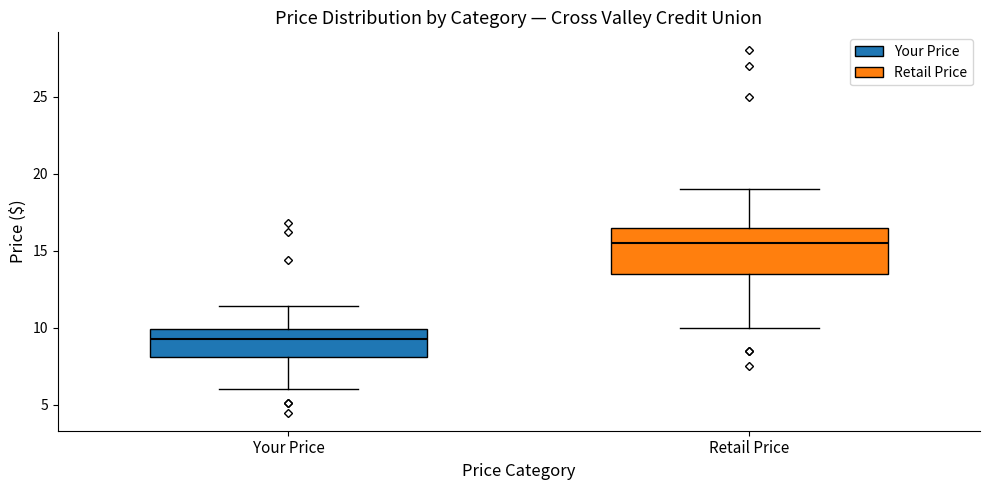

Reading left to right, read every box against the y-axis: the position of its median line, the range the box covers, and the ends of its whiskers. The values are not printed on the chart, so give them approximately, as read against the axis.

Your Price: median 9.5, box 8.0 to 10.0, whiskers 6.0 to 11.5
Retail Price: median 15.5, box 13.5 to 16.5, whiskers 10.0 to 19.0